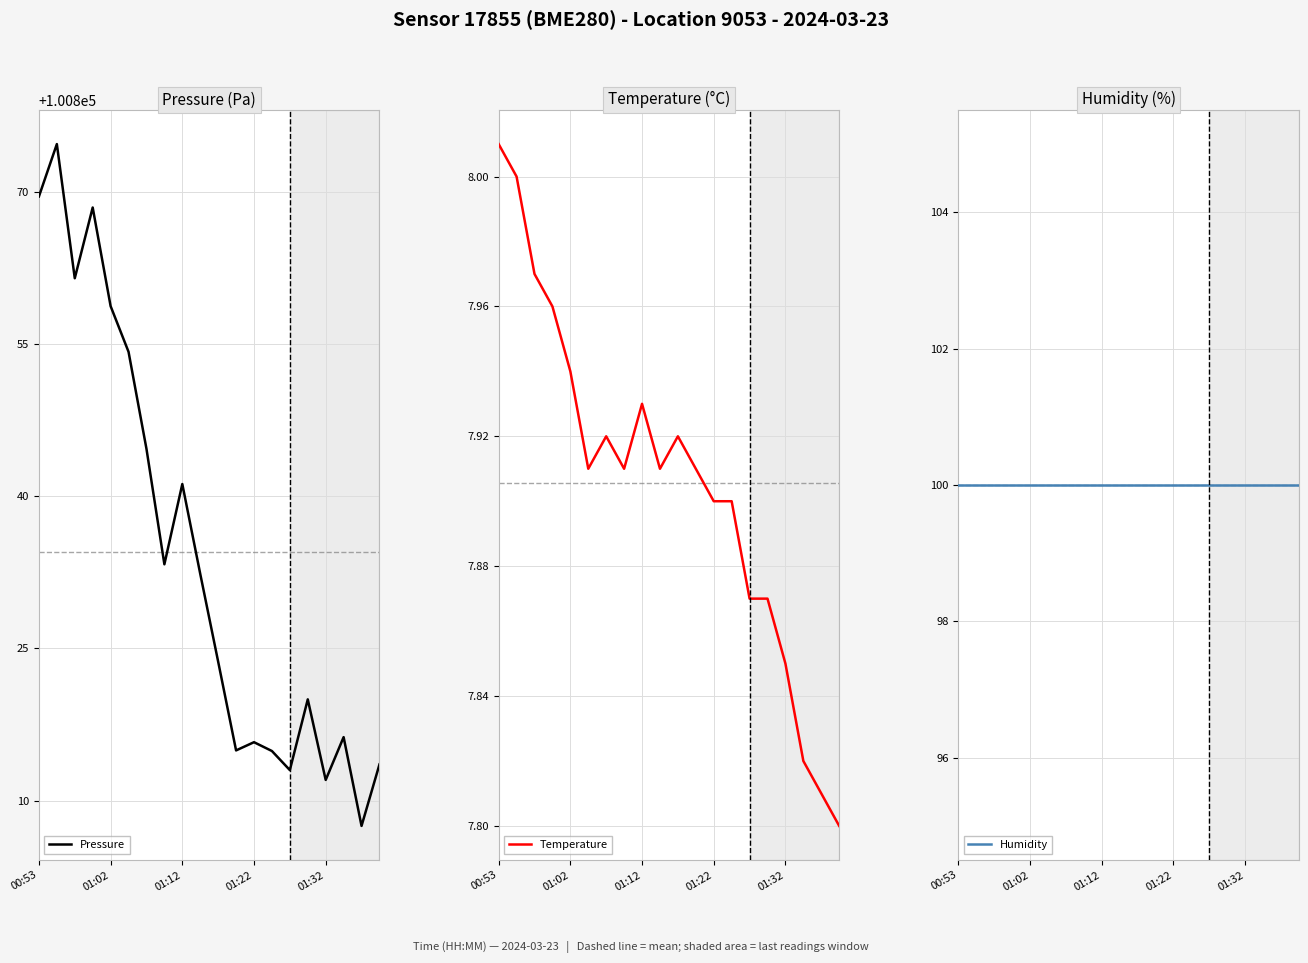

The value of Pressure at 01:32 is 39423.0. True or false?

False